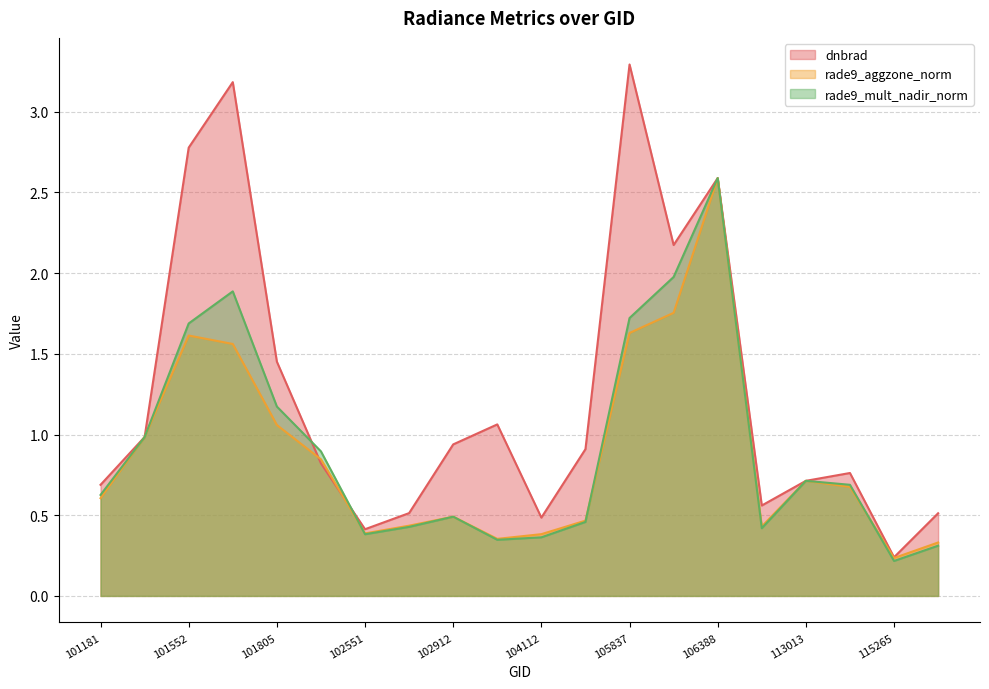

Which series ends up on top after the final intersection of rade9_aggzone_norm and dnbrad?

dnbrad